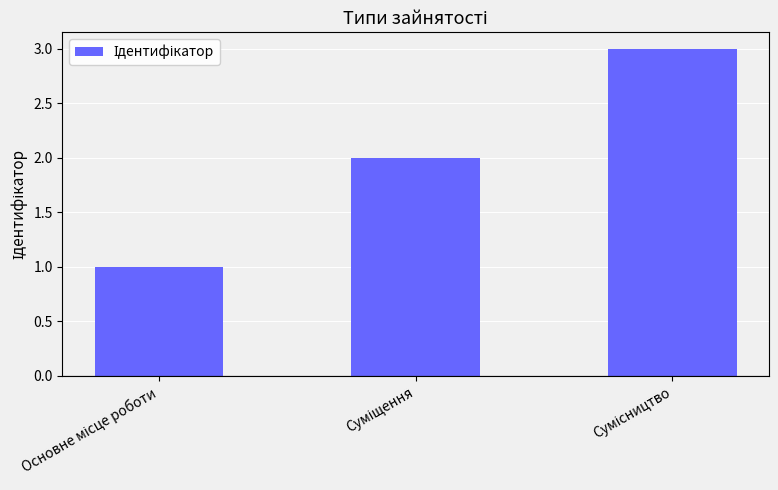

What is the sum of all values?

6